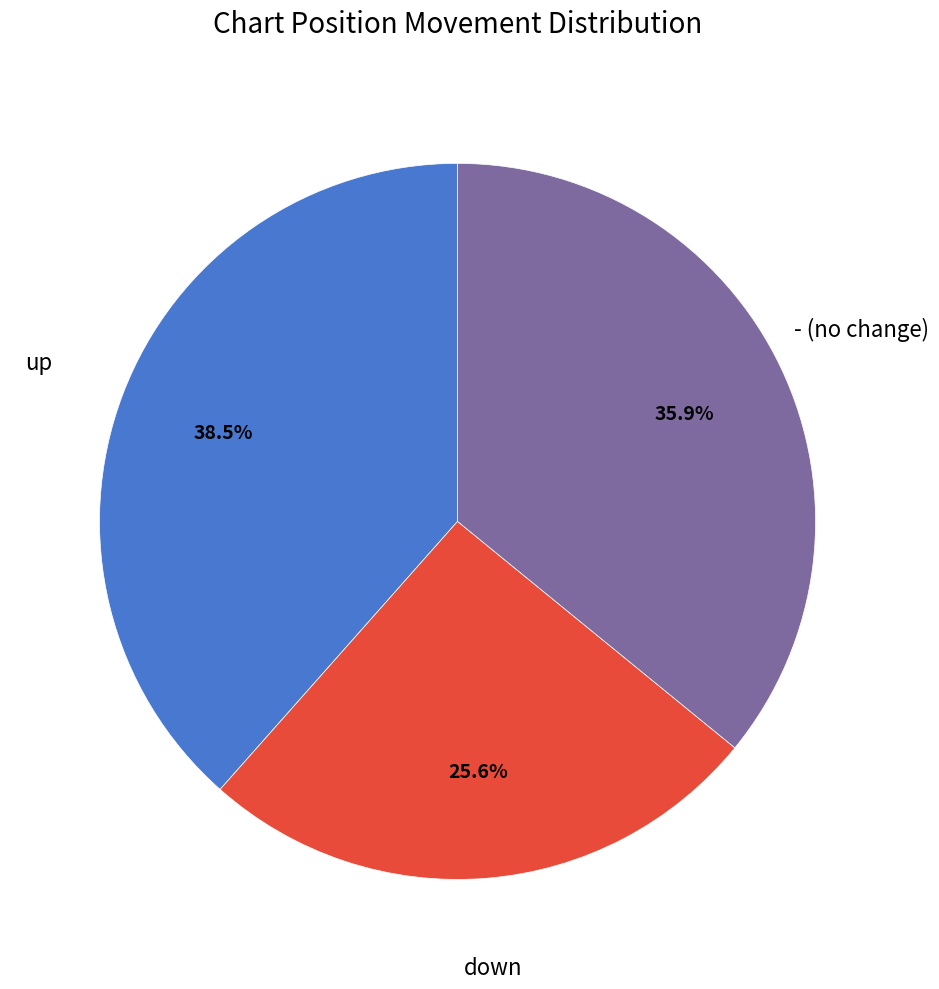

Does any single category account for the majority?

No